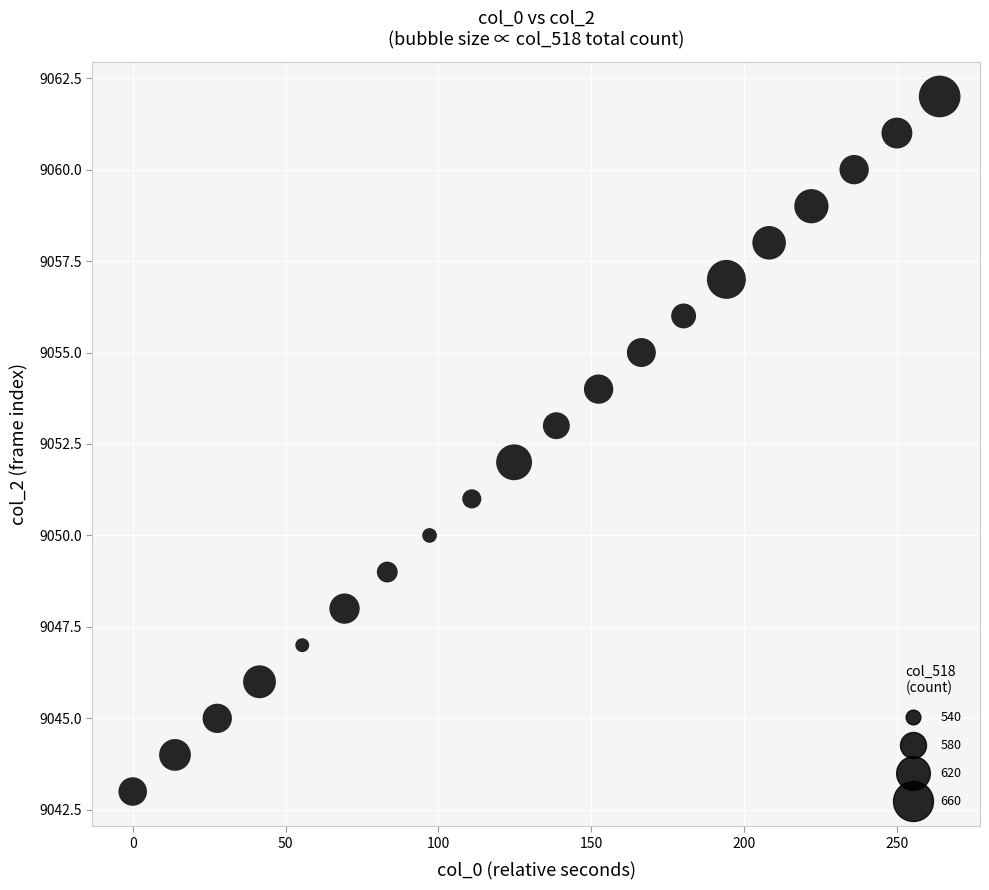

What is the range of Y values (max minus min)?

19